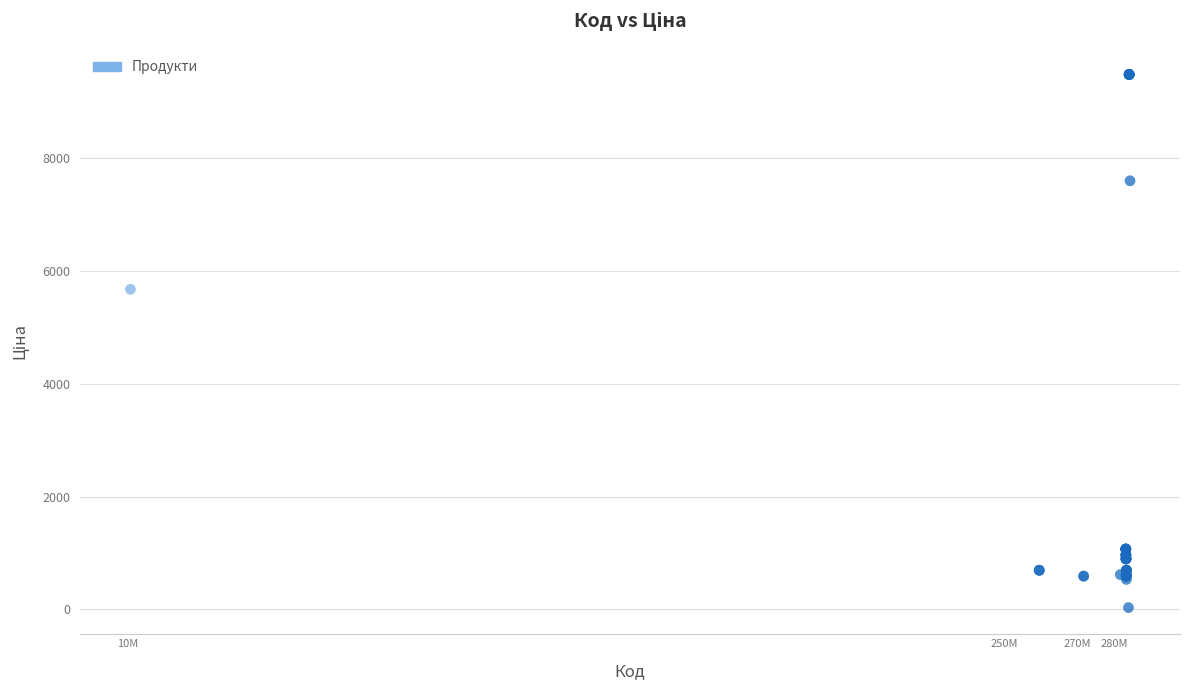

What Y value in the scatter plot is closest to 4756?

5673.8